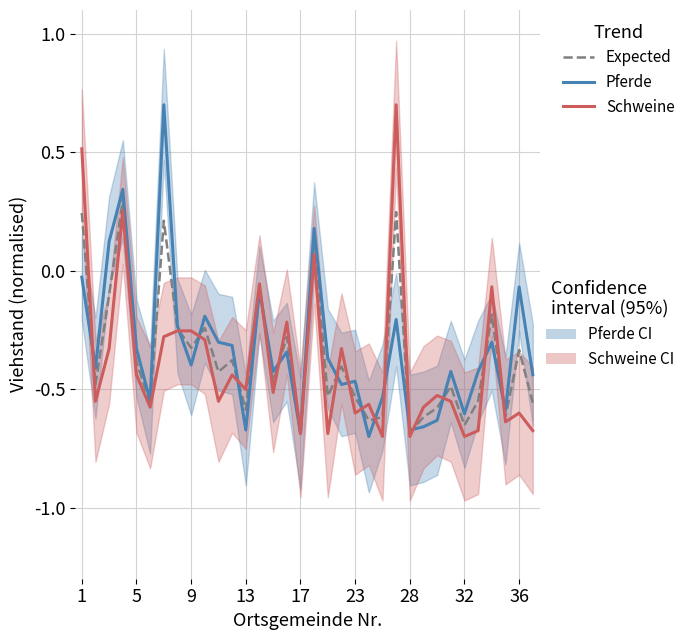

In Schweine, how many points are lower than both neighbors (excluding endpoints)?

12